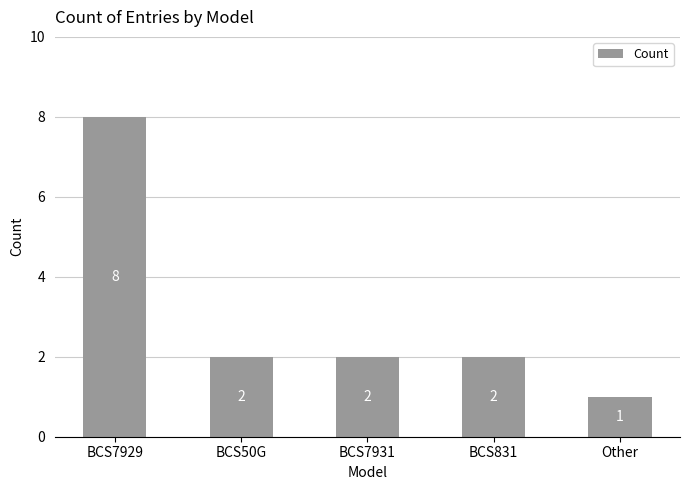

Reading left to right, transcribe all the data shown in this chart.

8	2	2	2	1